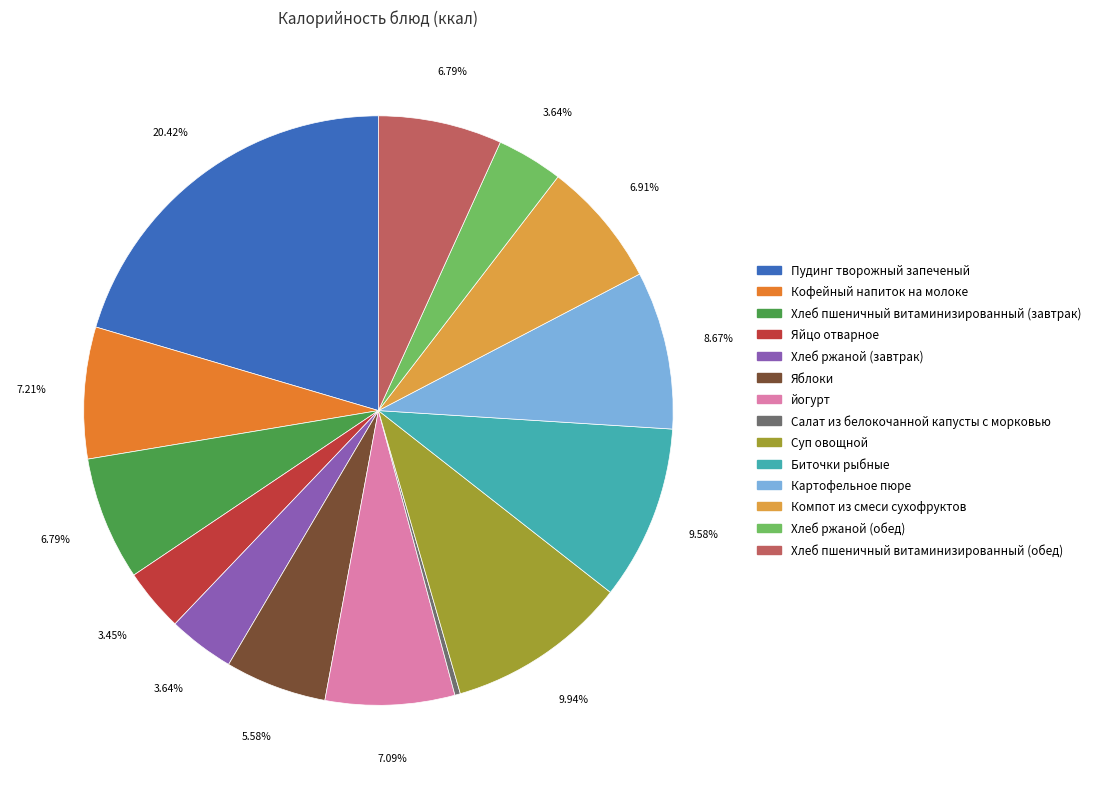

Which has a higher value, Хлеб ржаной (обед) or Яблоки?

Яблоки